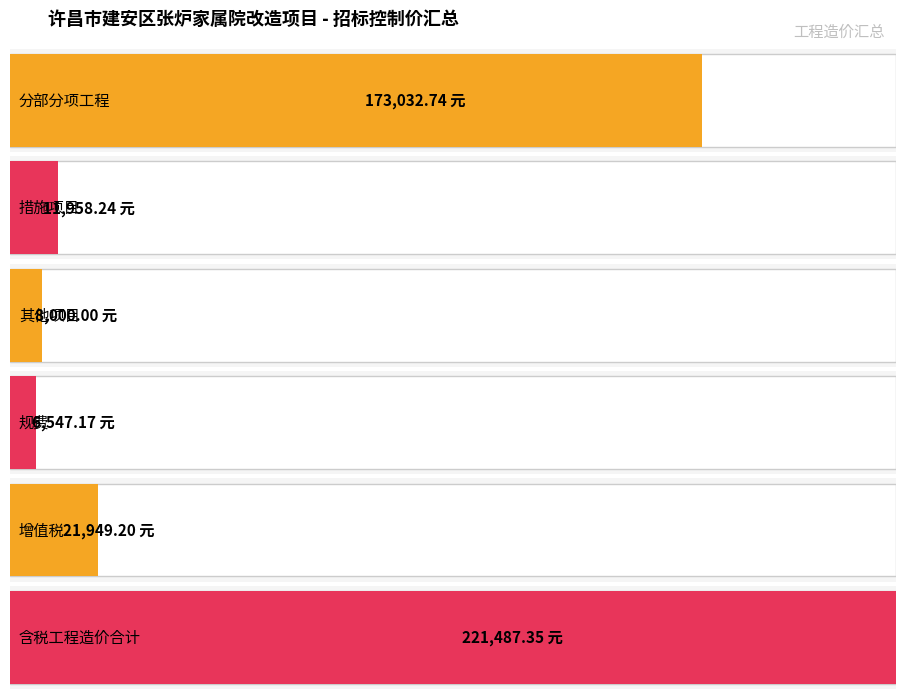

What is the maximum value shown in the chart?

221487.4